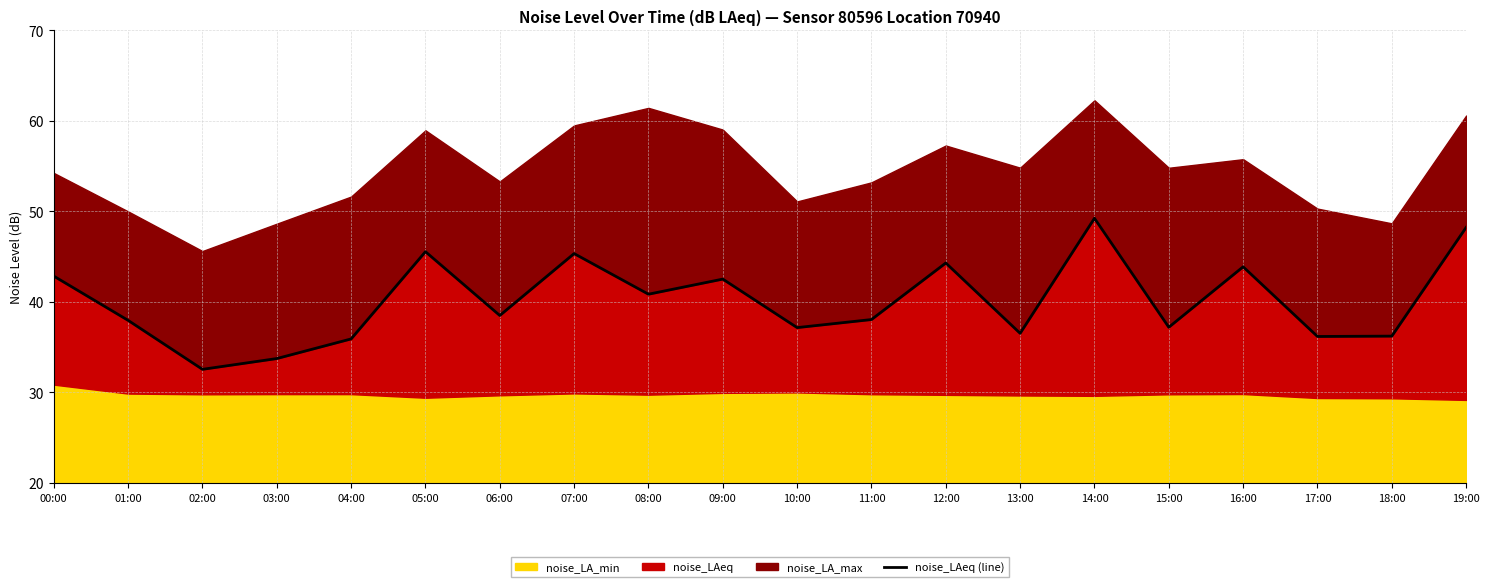

What position from the left is 13:00?

14